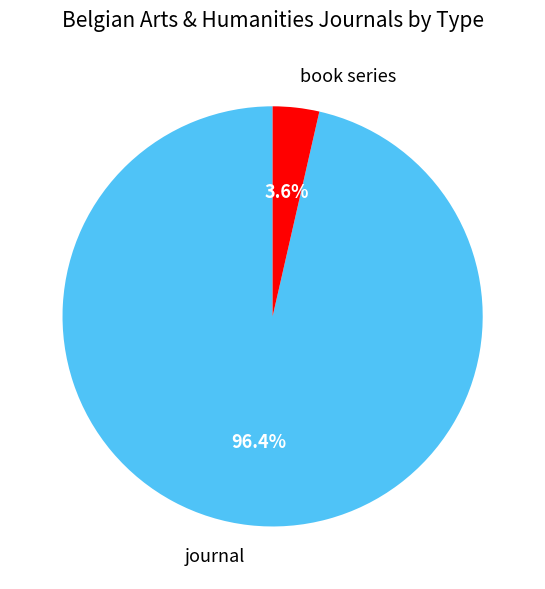

What is the smallest slice in the pie chart?

book series